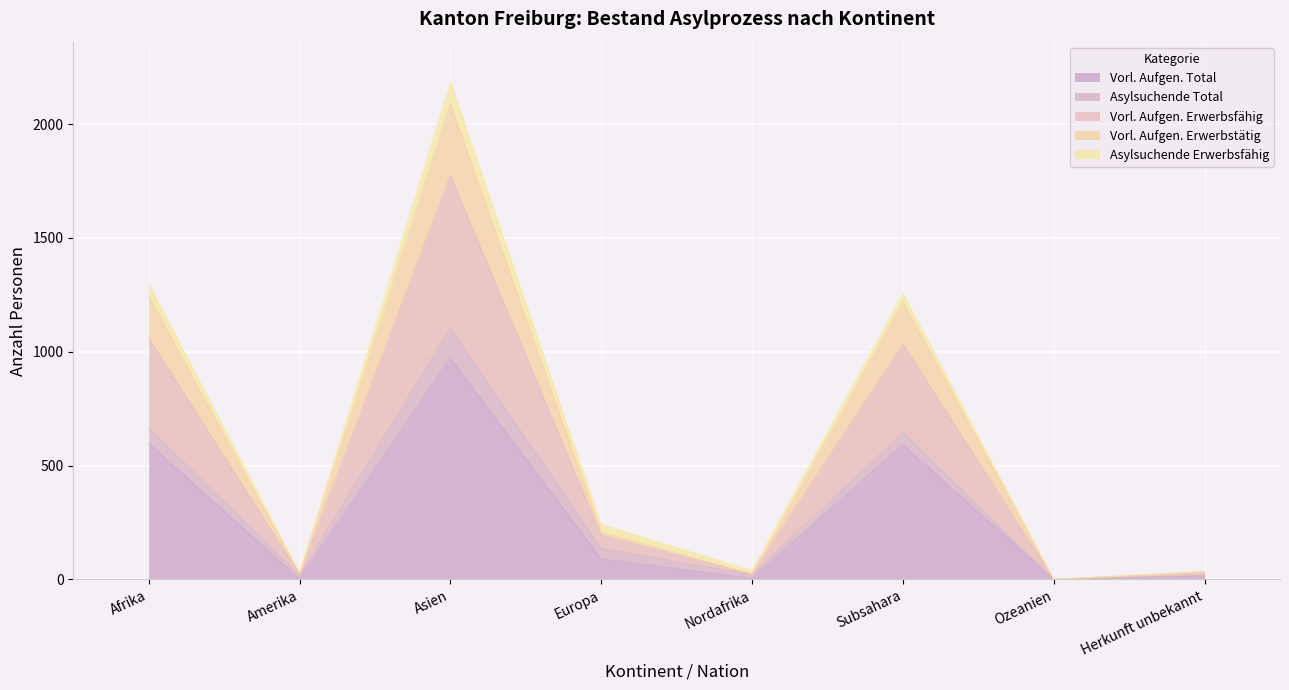

What is the total value across all series at Asien?

2187